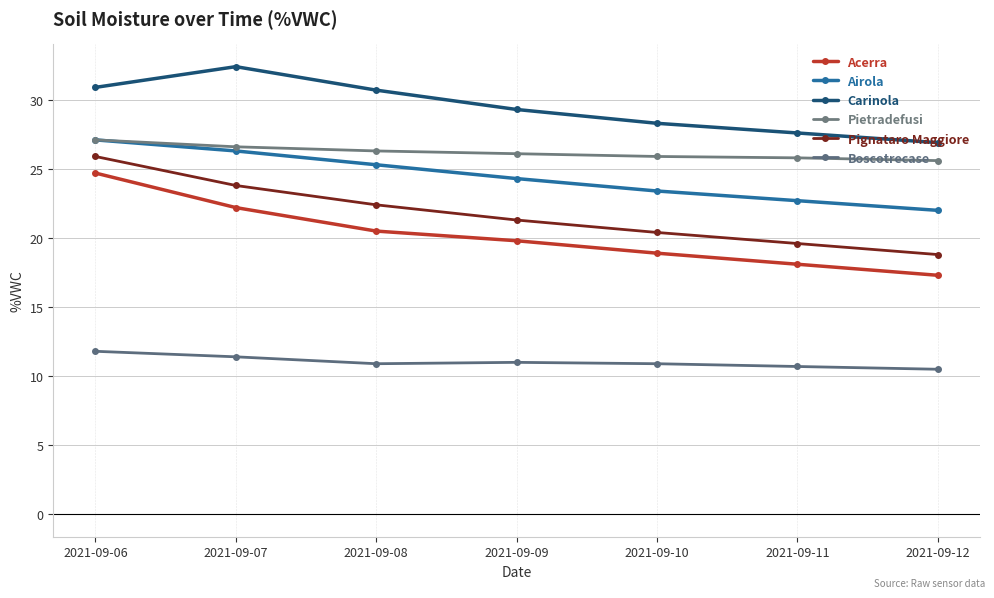

What is the value of the Acerra point at the 3rd from the left?

20.5